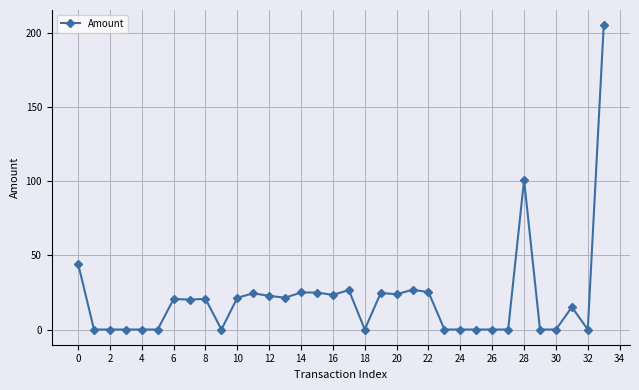

Count the number of categories in the chart.

34